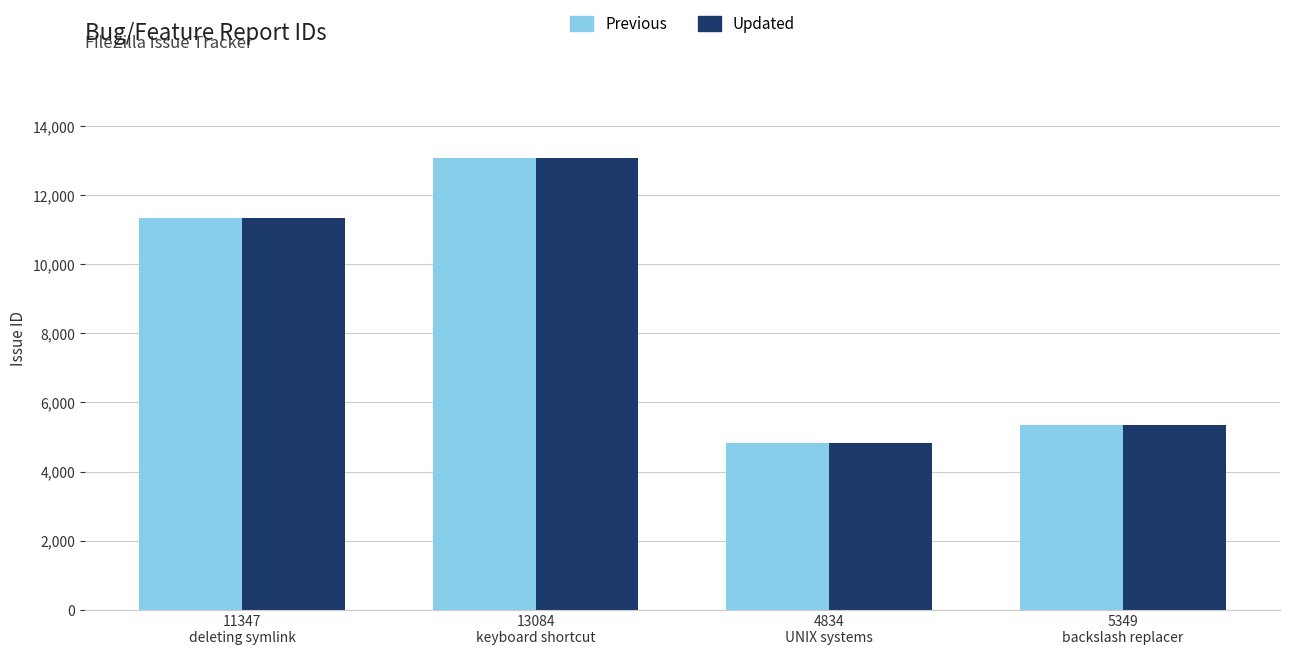

Is it true that Updated equals 2576 at 5349
backslash replacer?

False